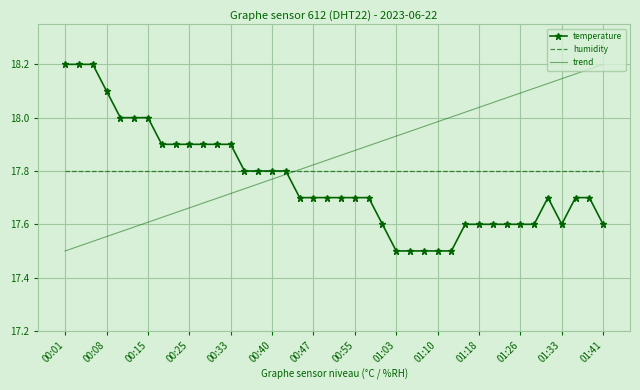

Which series has the largest total across all categories?

trend